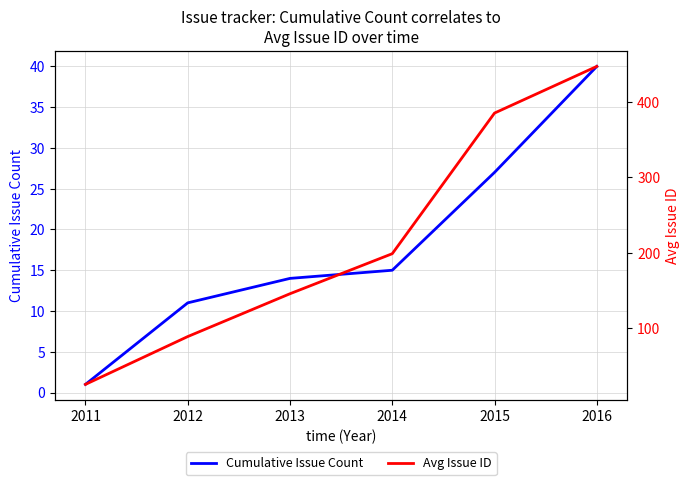

List the labels in order of Cumulative Issue Count value, largest first.

2016, 2015, 2014, 2013, 2012, 2011